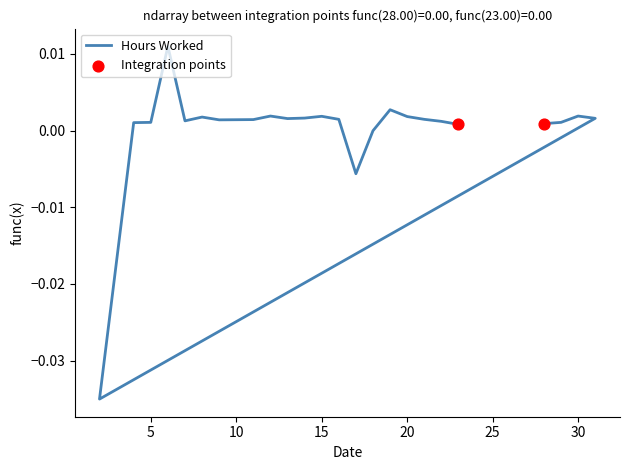

Between 6 and 18, which is larger?

6